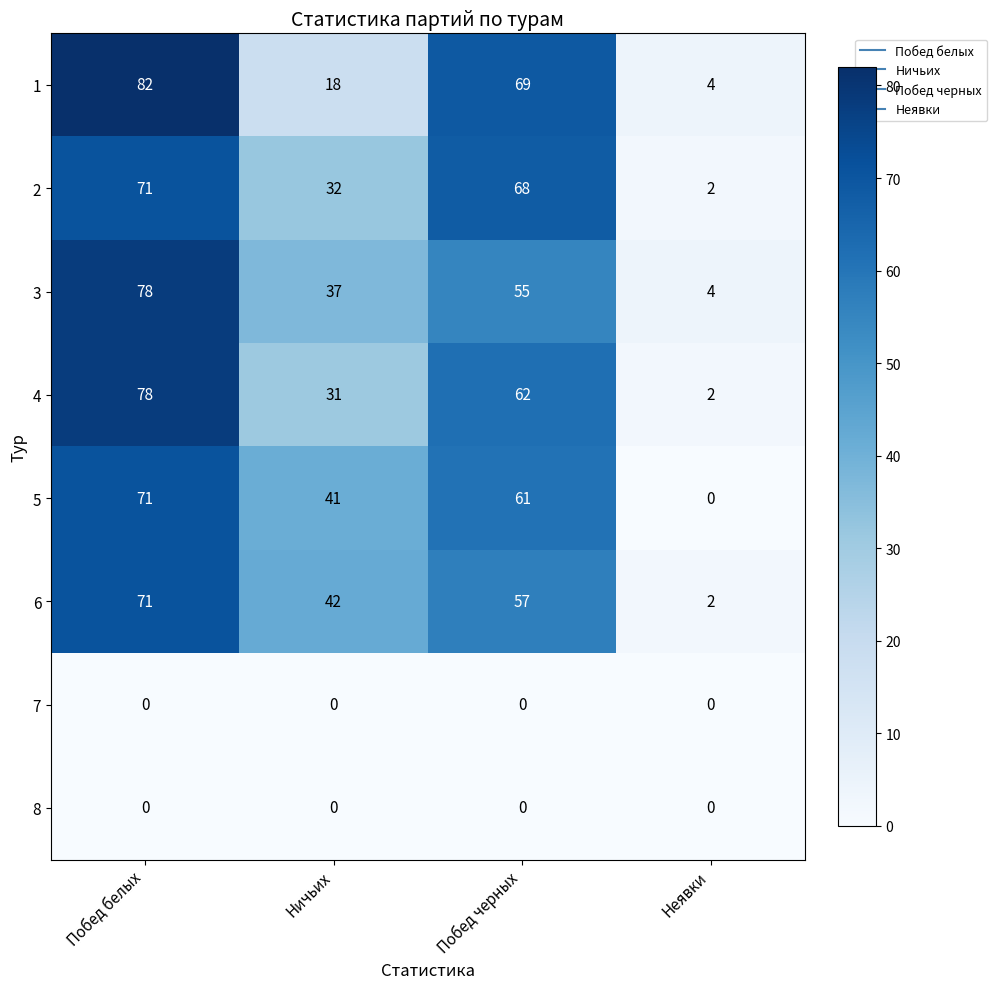

The value of 3 at Побед черных is 55. True or false?

True